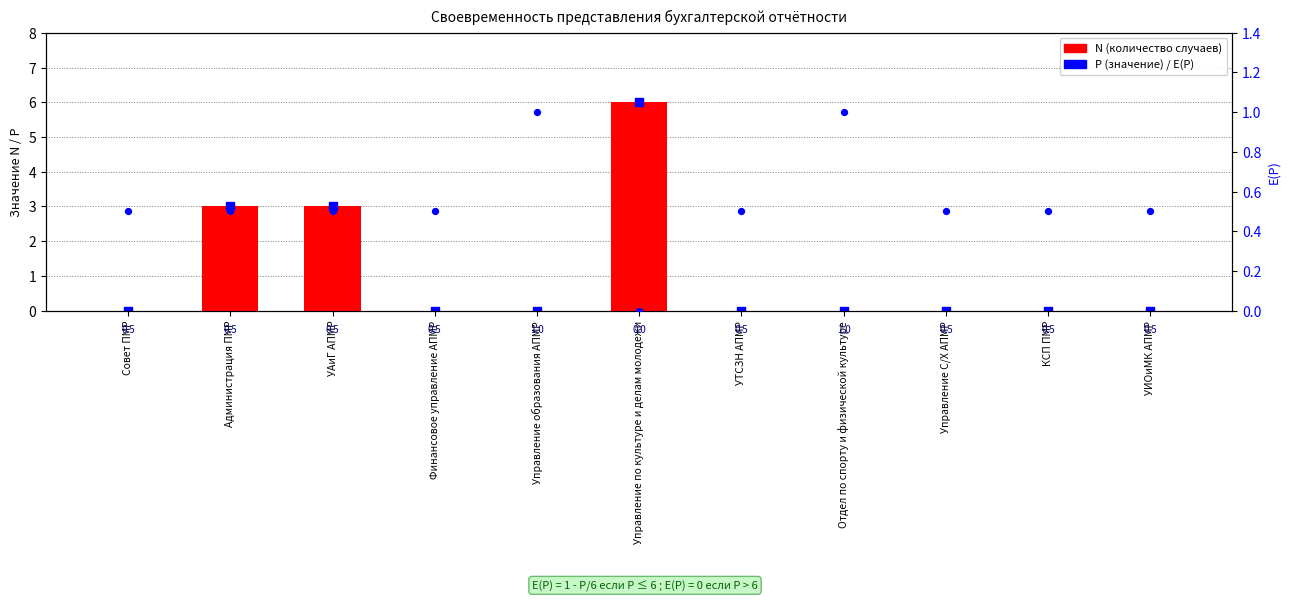

Which series reaches the minimum Y coordinate?

N (количество случаев)